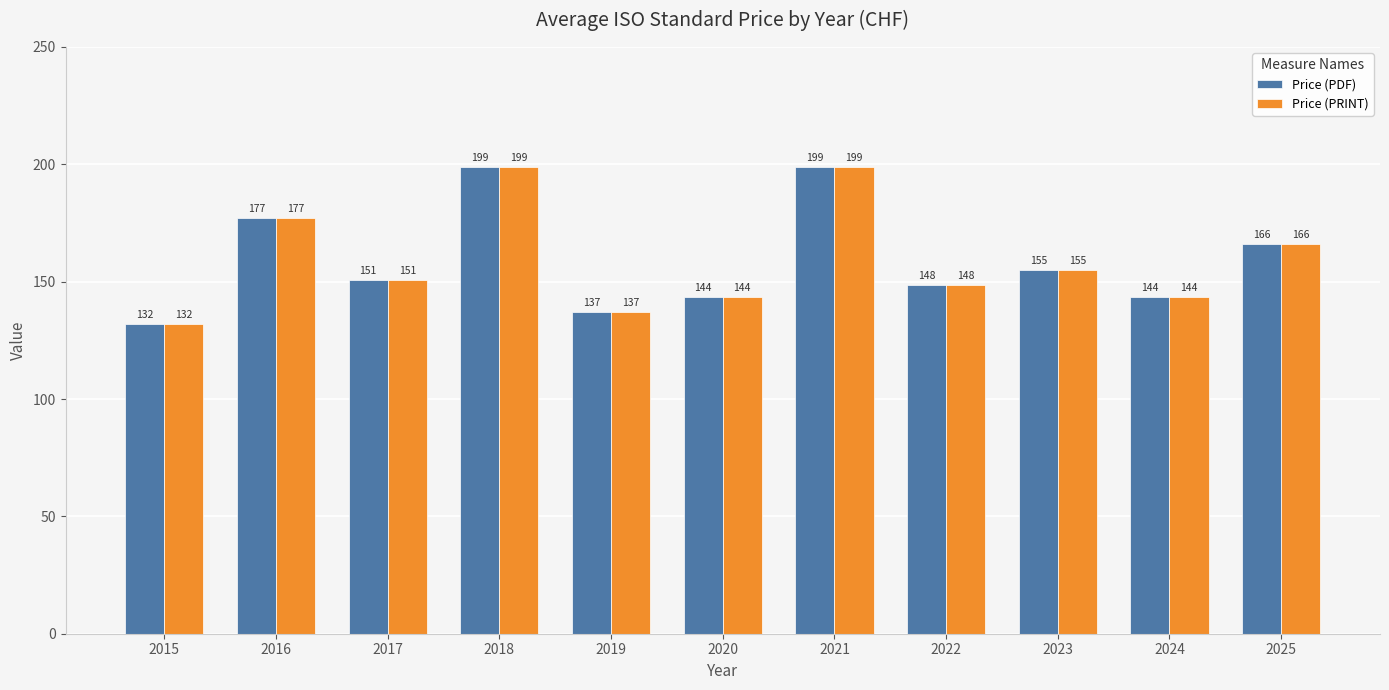

Where does the Price (PDF) series first go above 150?

2016